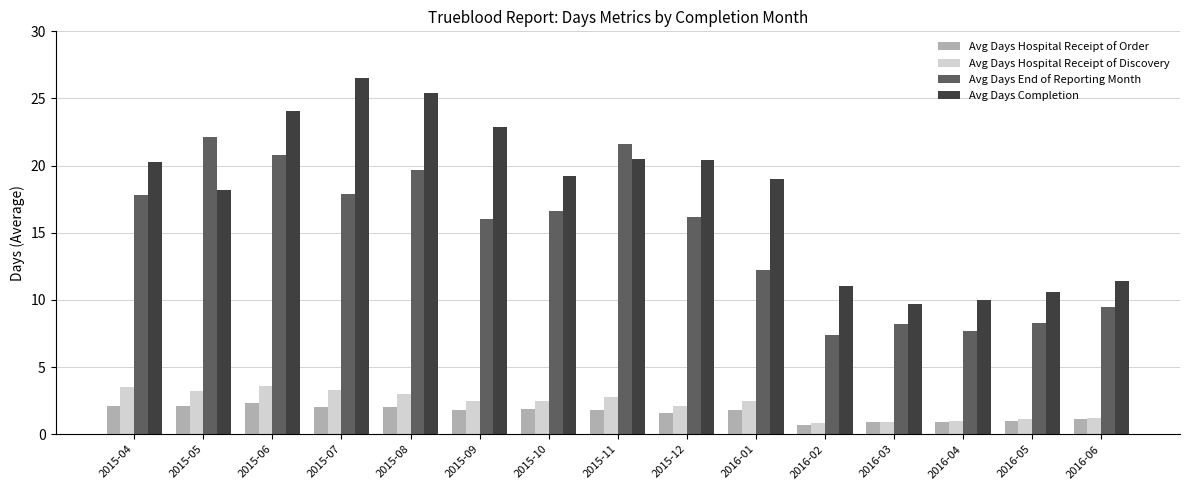

How many bars are there in total?

60